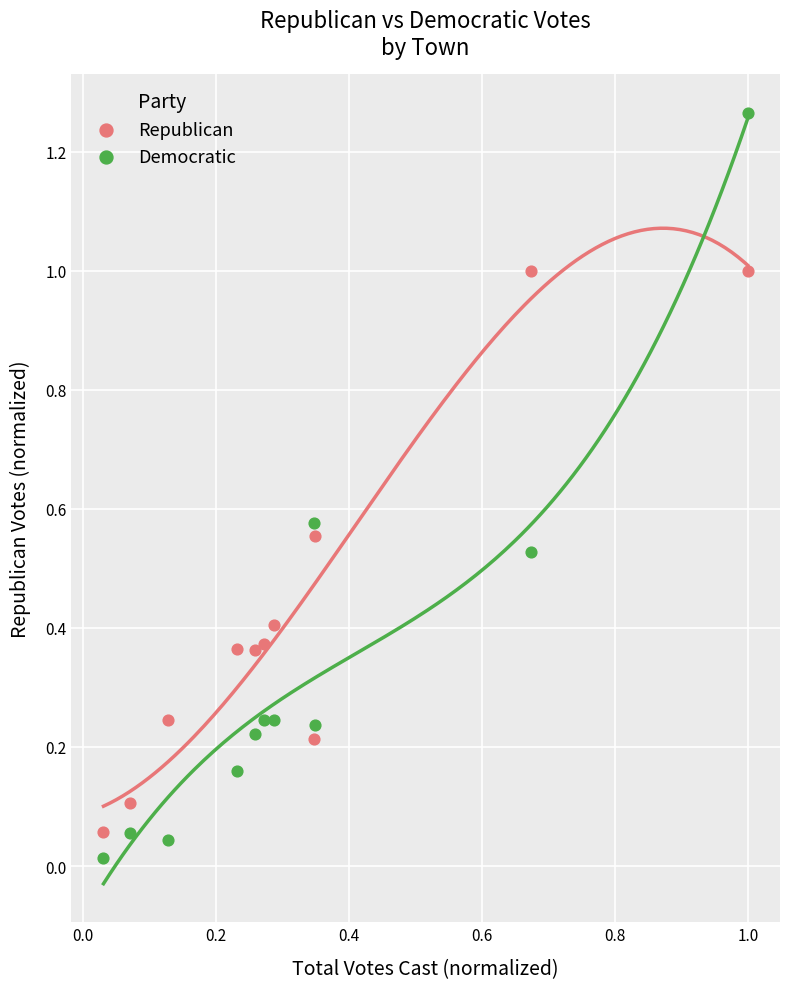

Which series has the largest Y range (max minus min)?

Democratic